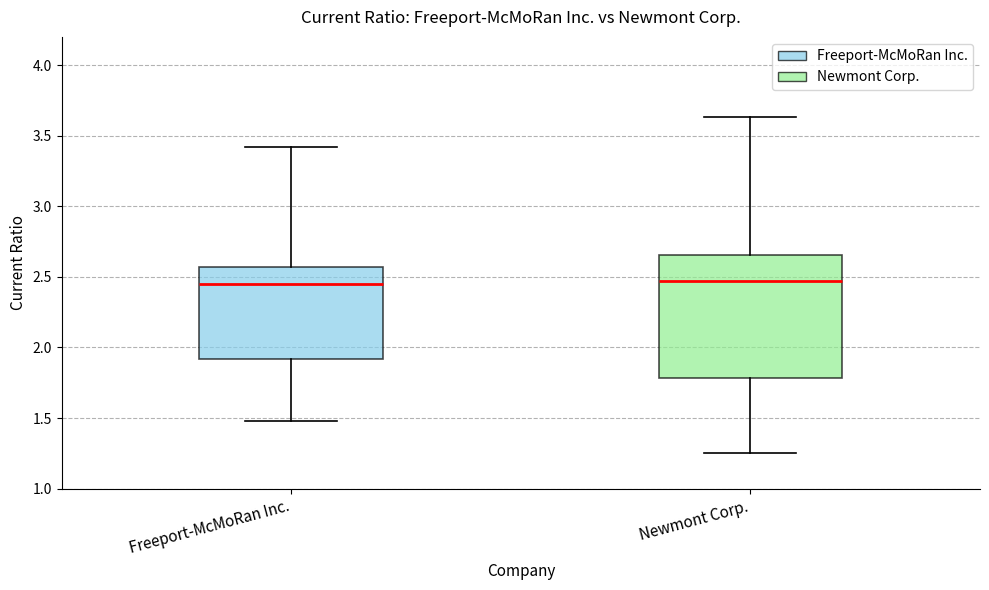

Reading left to right, read every box against the y-axis: the position of its median line, the range the box covers, and the ends of its whiskers. The values are not printed on the chart, so give them approximately, as read against the axis.

Freeport-McMoRan Inc.: median 2.45, box 1.90 to 2.55, whiskers 1.50 to 3.40
Newmont Corp.: median 2.45, box 1.80 to 2.65, whiskers 1.25 to 3.65